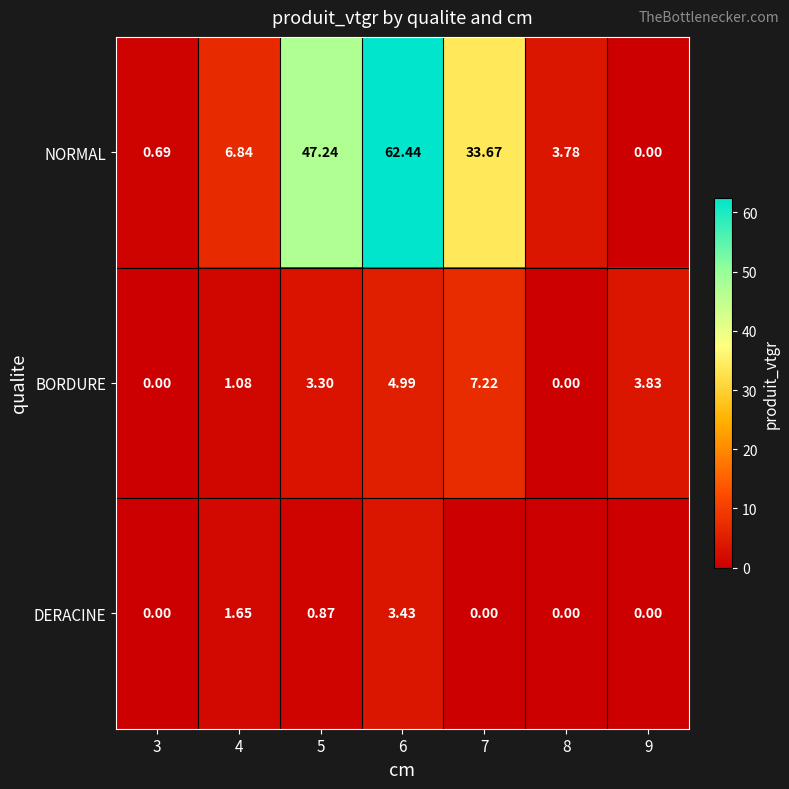

Is the value of BORDURE at 4 greater than the value of NORMAL at 5?

No